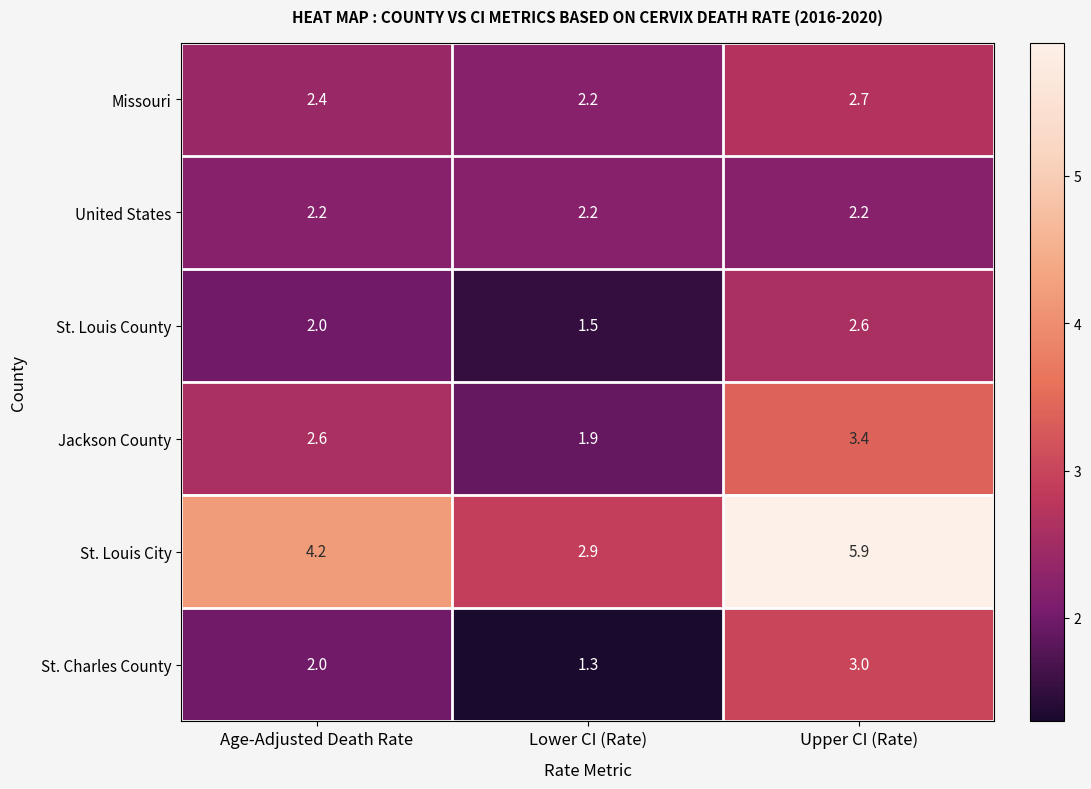

What is the greatest value displayed?

5.9